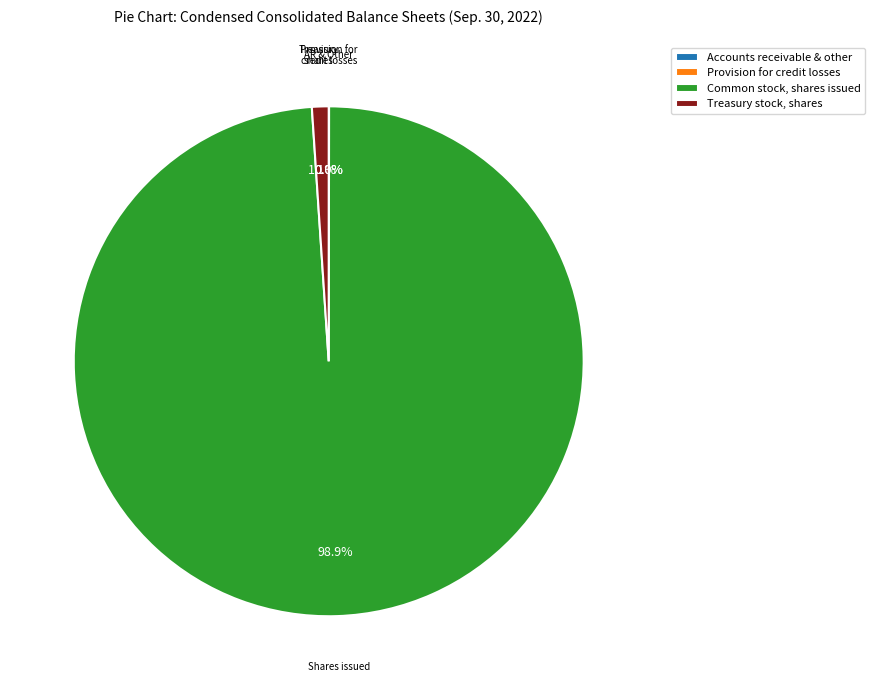

Is there a majority slice in this chart?

Yes